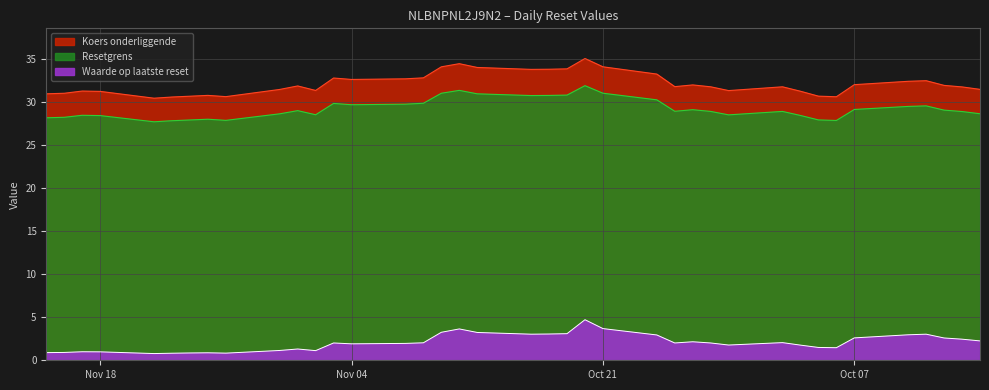

How many lines are shown in the chart?

3